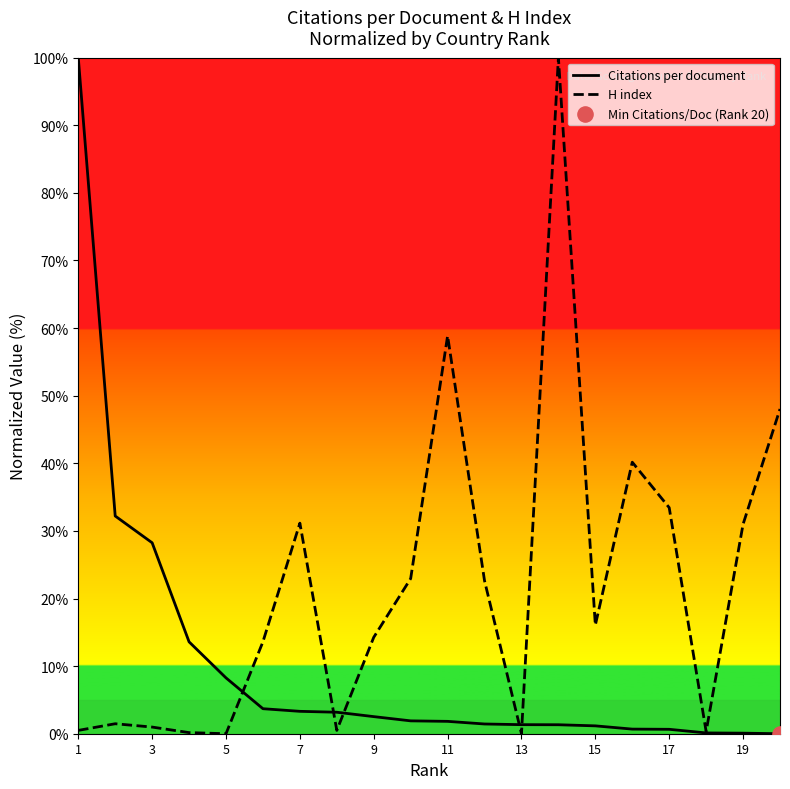

Which series has the largest total across all categories?

H index